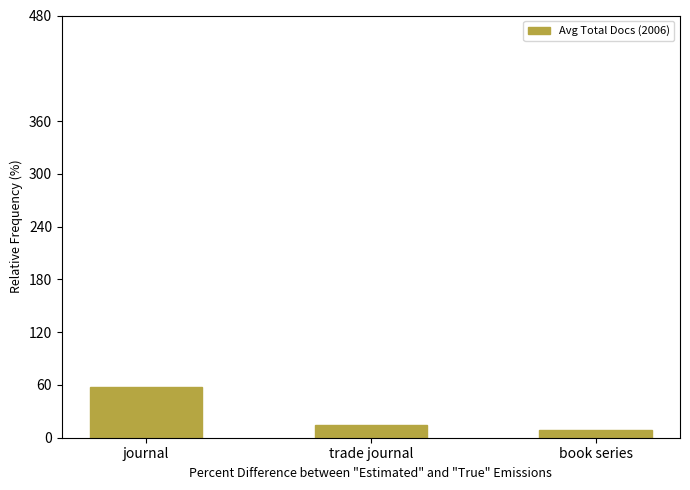

What is the average value?

26.9